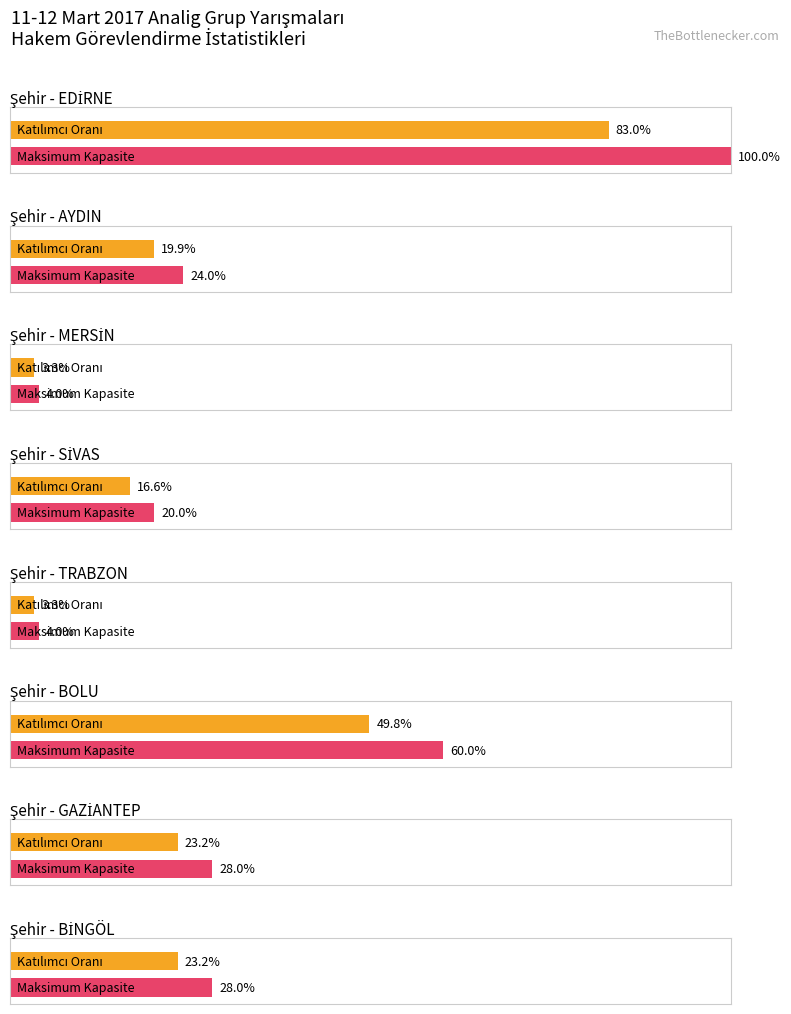

How many groups of bars are there?

8